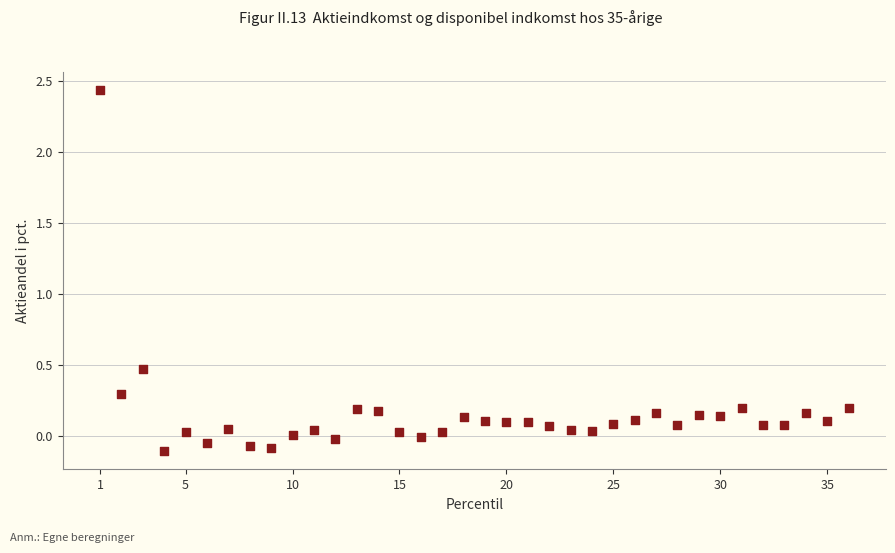

What is the range of X values (max minus min)?

35.0